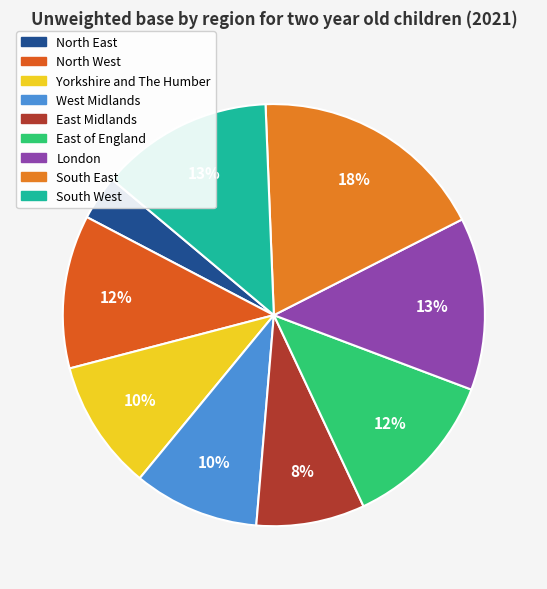

Count the number of slices in the pie.

9